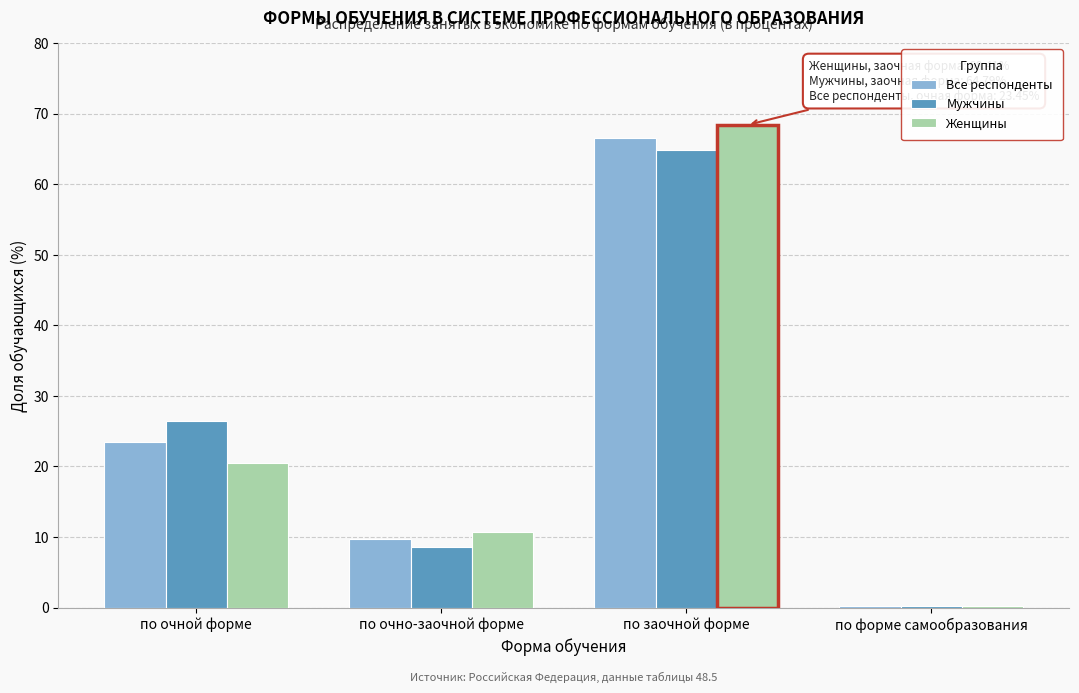

Reading left to right, what are all the values shown in this chart?

Все респонденты: по очной форме=23.5	по очно-заочной форме=9.7	по заочной форме=66.6	по форме самообразования=0.2
Мужчины: по очной форме=26.4	по очно-заочной форме=8.6	по заочной форме=64.8	по форме самообразования=0.2
Женщины: по очной форме=20.5	по очно-заочной форме=10.8	по заочной форме=68.4	по форме самообразования=0.3